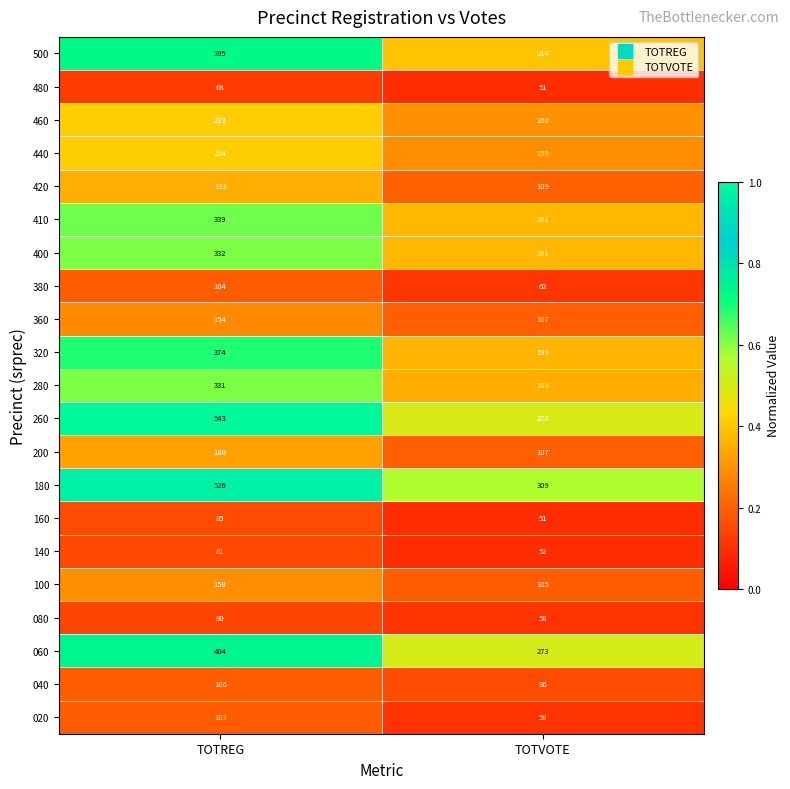

What is the total value across all series at TOTVOTE?

3022